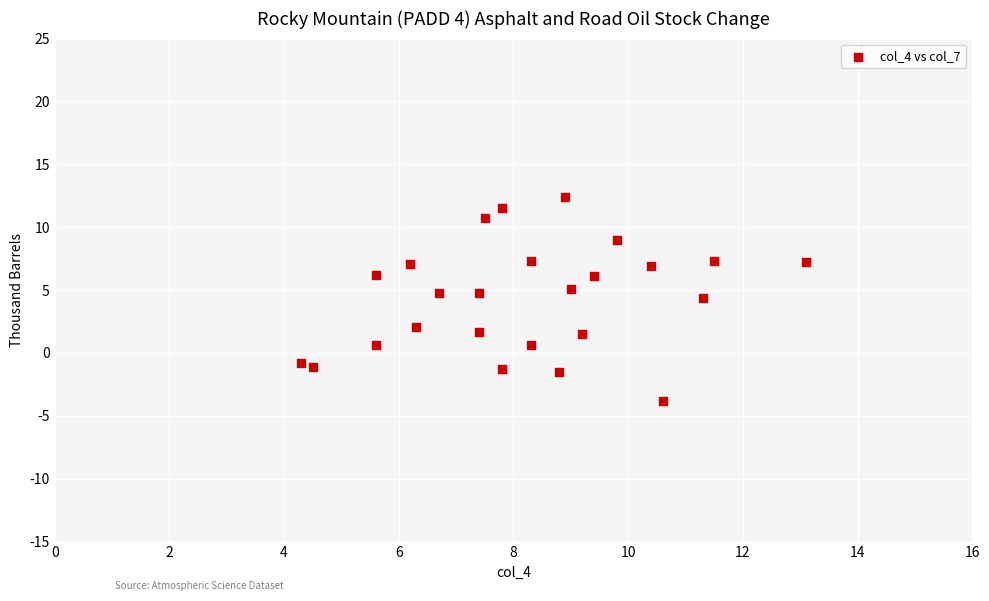

What is the range of X values (max minus min)?

8.8